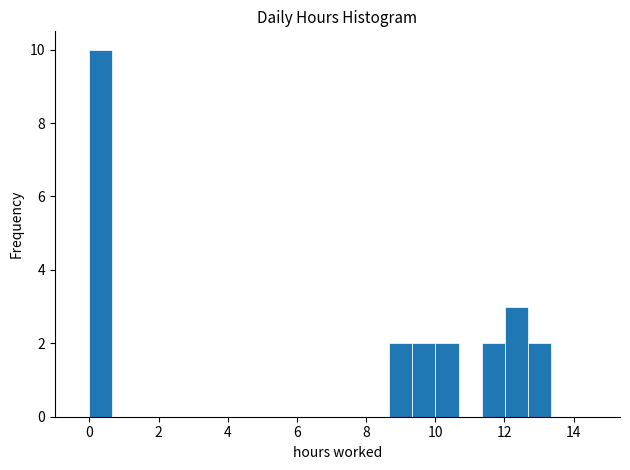

Read against the x-axis, roughly where is the centre of the tallest bar?

0.4